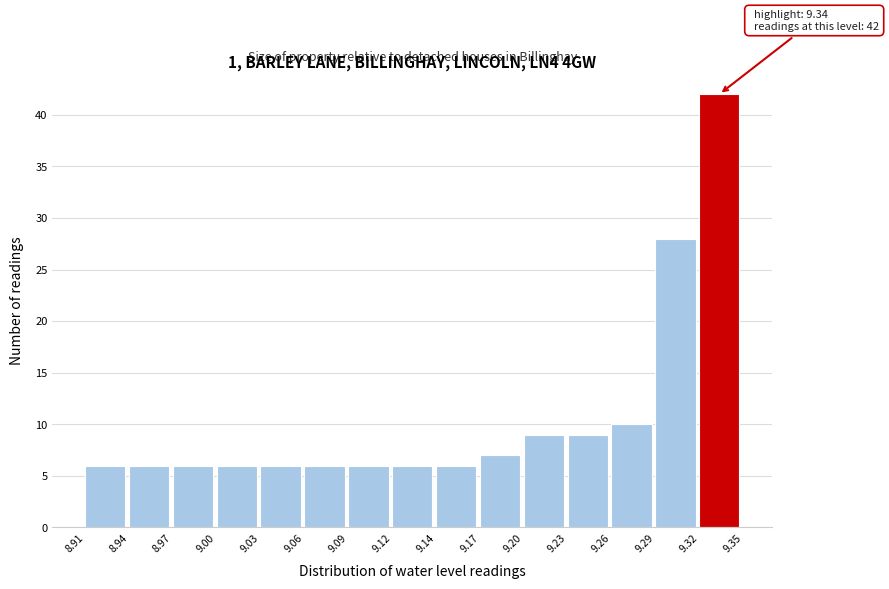

Over which range of the x-axis is the bar tallest?

9.32 to 9.35